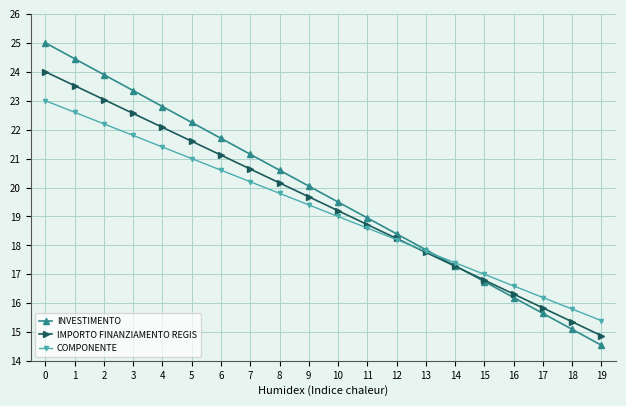

Count the number of categories in the chart.

20